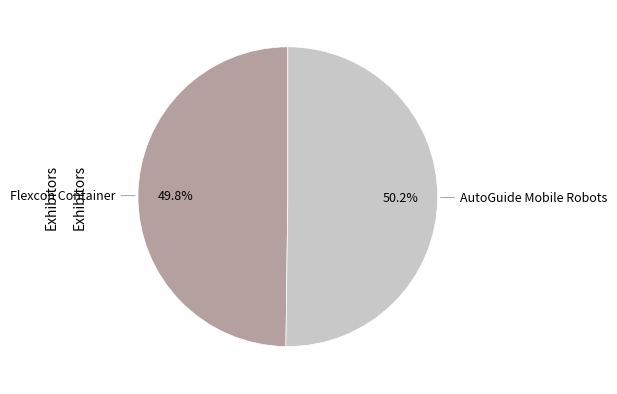

What is the smallest slice in the pie chart?

Flexcon Container